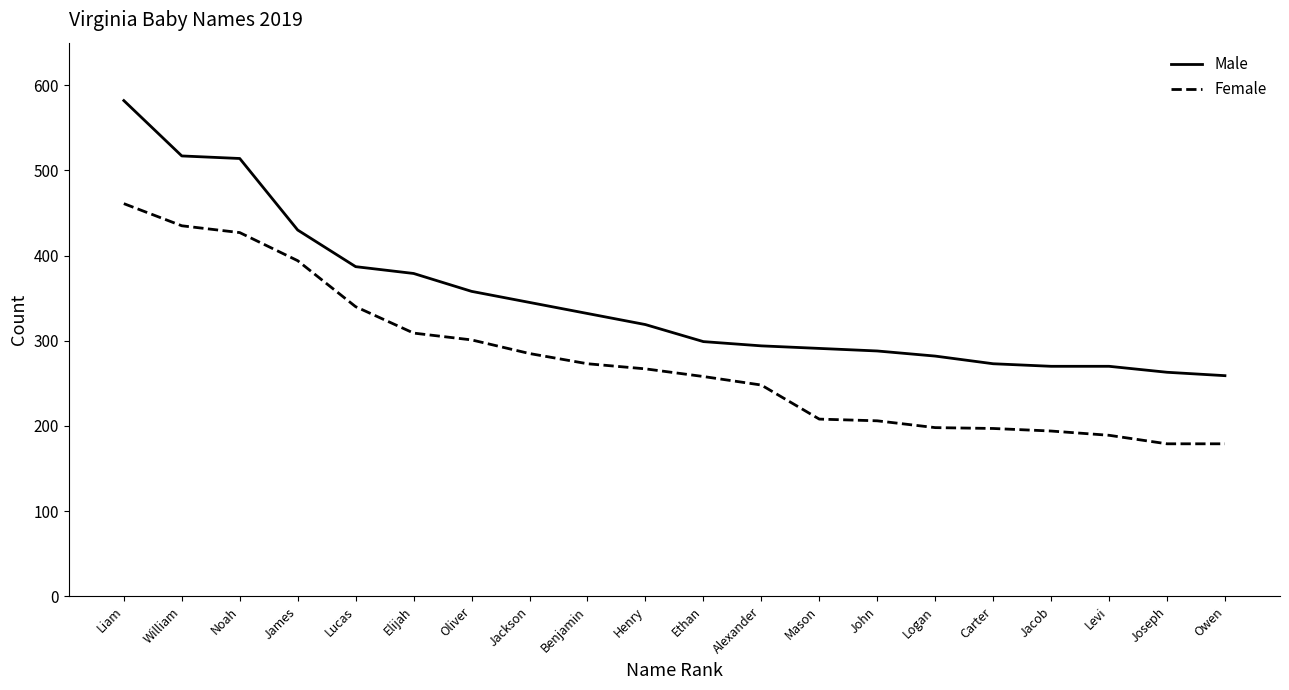

Rank the series at Levi from highest to lowest value.

Male, Female